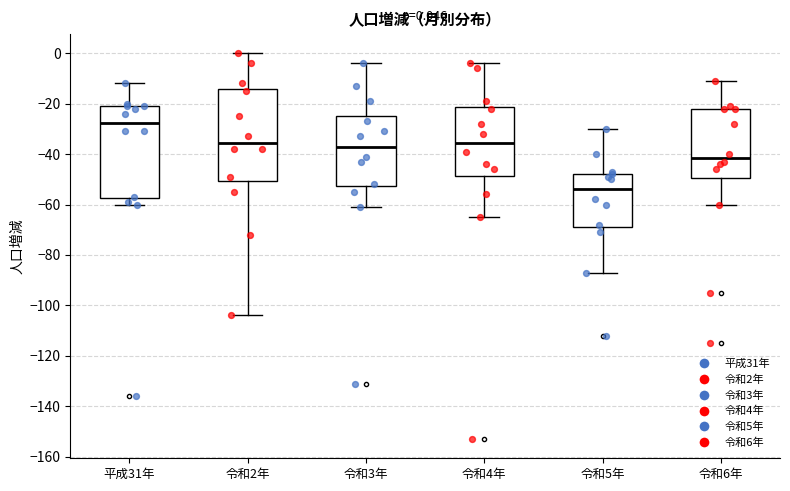

Which box has the lowest median line?

令和5年